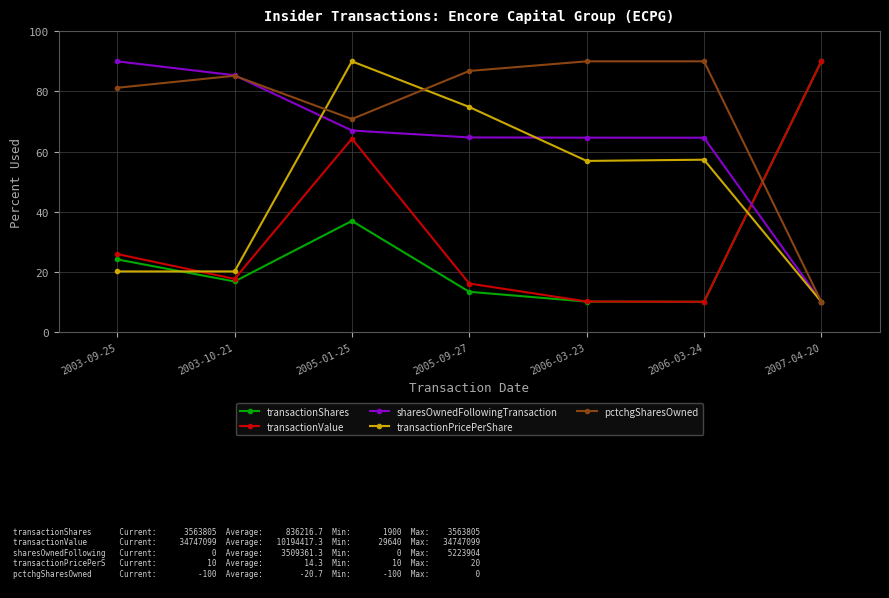

How many interior local peaks does the transactionValue series have?

1